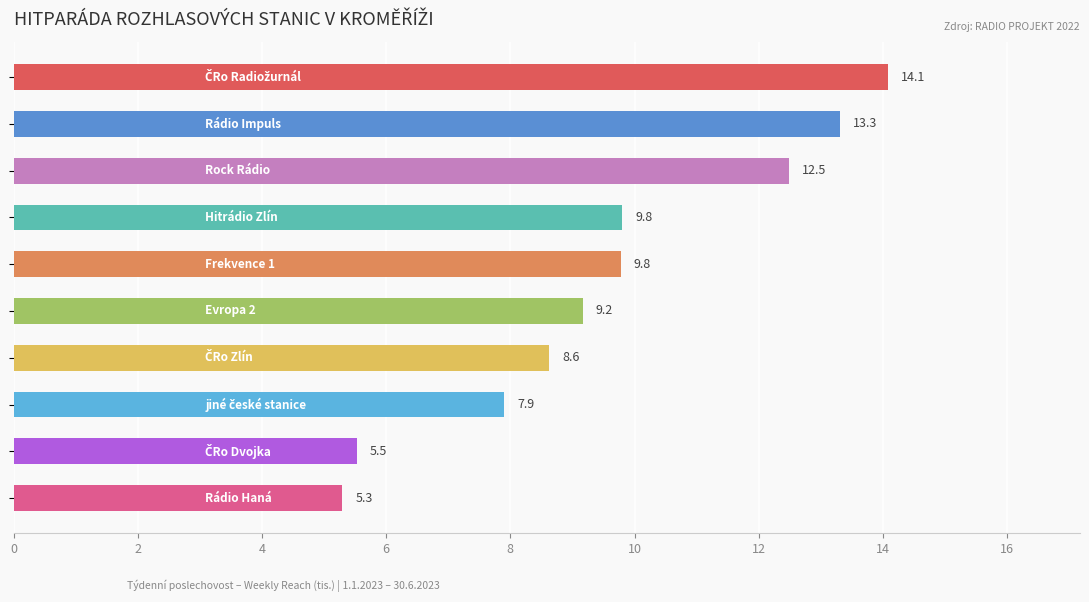

Does the chart contain any negative values?

No